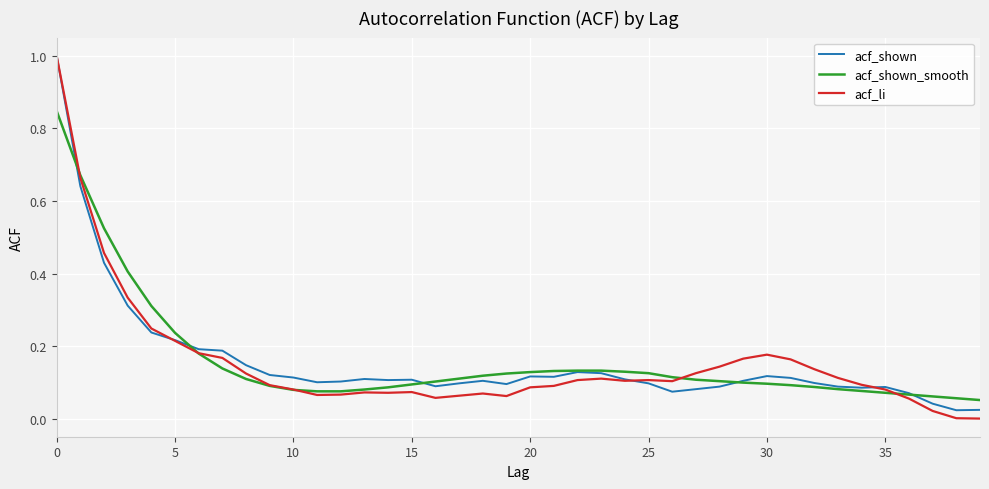

Which series has the widest spread of values?

acf_li